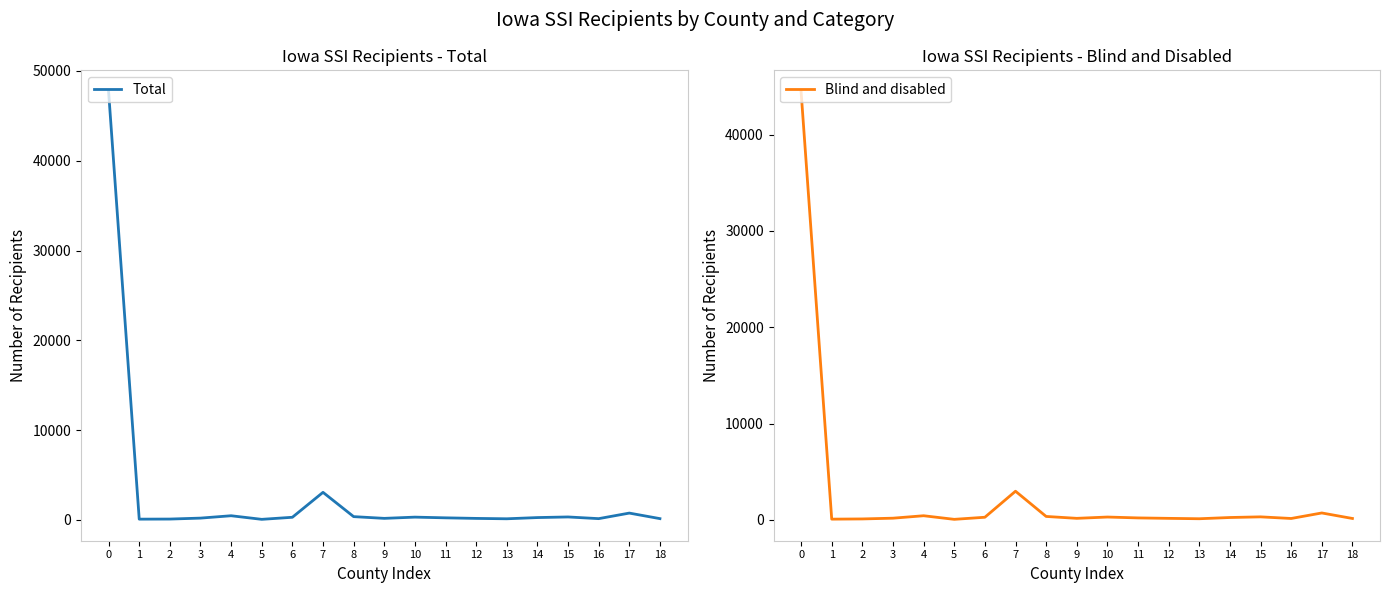

Which label corresponds to the smallest value in the chart?

5